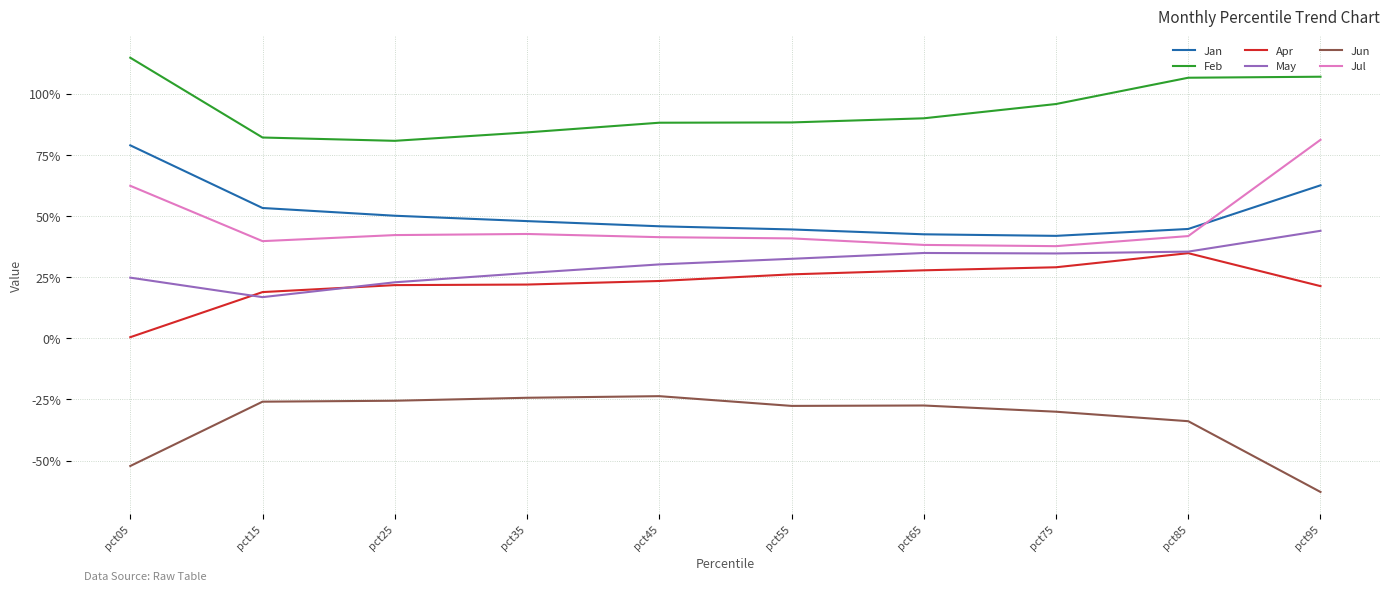

What is the difference between the second highest and minimum values in the May series?

0.2